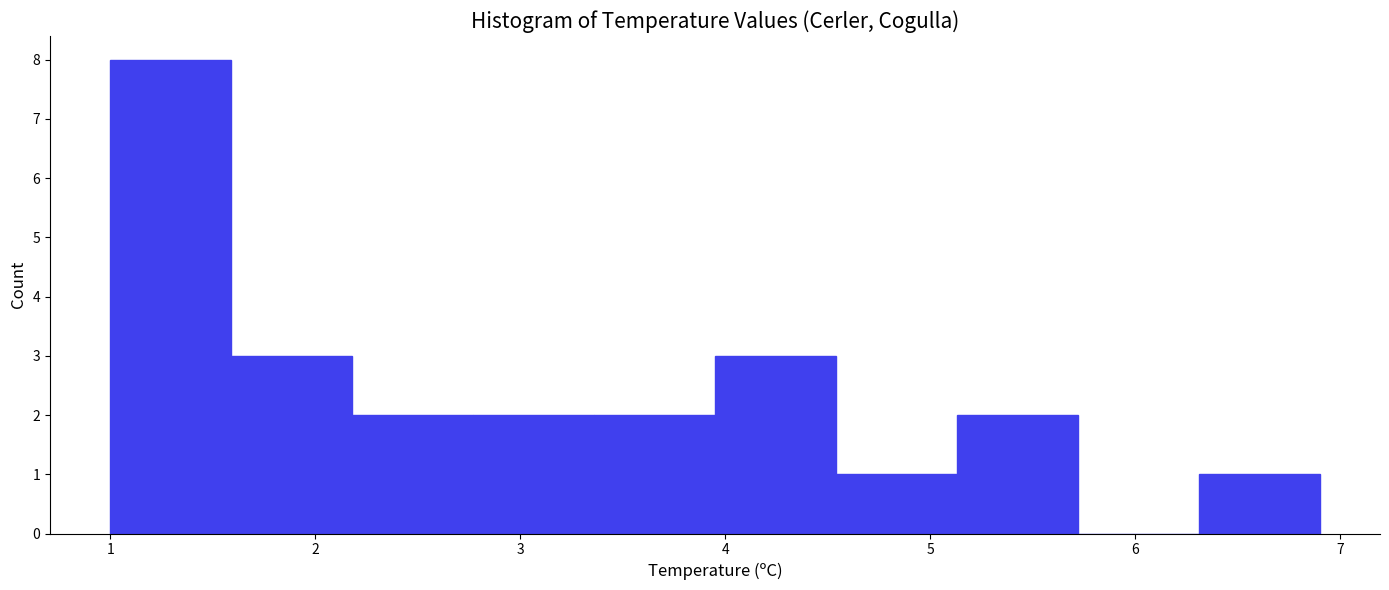

Reading left to right, list every bar in this chart as the range it spans on the x-axis followed by its height. Neither the bar edges nor the heights are printed on the chart, so give them approximately, as read against the axes.

1.00 to 1.59: 8
1.59 to 2.18: 3
2.18 to 2.77: 2
2.77 to 3.36: 2
3.36 to 3.95: 2
3.95 to 4.54: 3
4.54 to 5.13: 1
5.13 to 5.72: 2
5.72 to 6.31: 0
6.31 to 6.90: 1